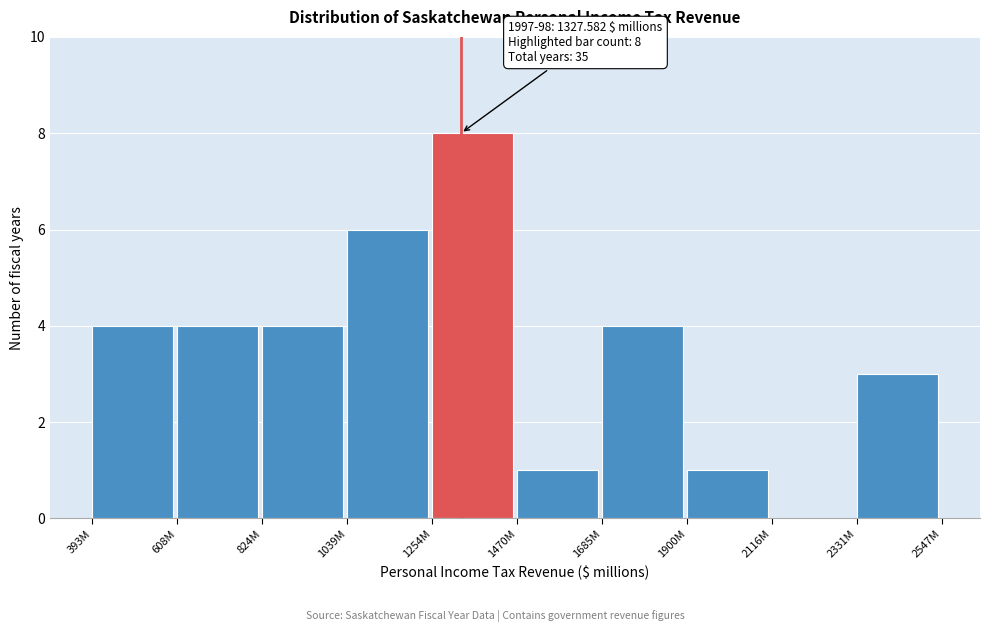

Reading left to right, what are all the values shown in this chart?

393M=4	608M=4	824M=4	1039M=6	1254M=8	1470M=1	1685M=4	1900M=1	2116M=0	2331M=3